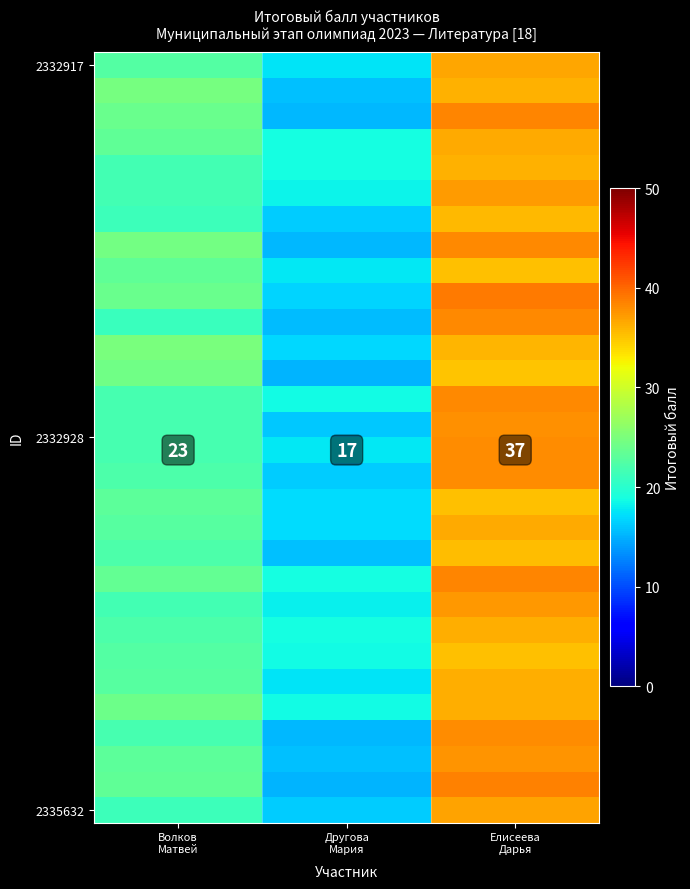

How many series are shown in this chart?

30